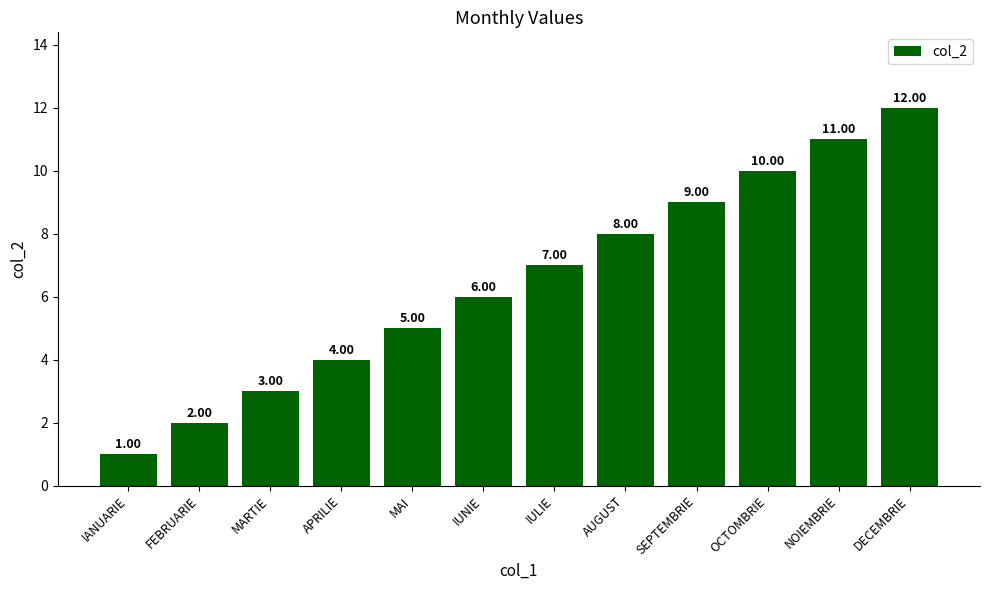

Reading left to right, what are all the values shown in this chart?

IANUARIE=1	FEBRUARIE=2	MARTIE=3	APRILIE=4	MAI=5	IUNIE=6	IULIE=7	AUGUST=8	SEPTEMBRIE=9	OCTOMBRIE=10	NOIEMBRIE=11	DECEMBRIE=12